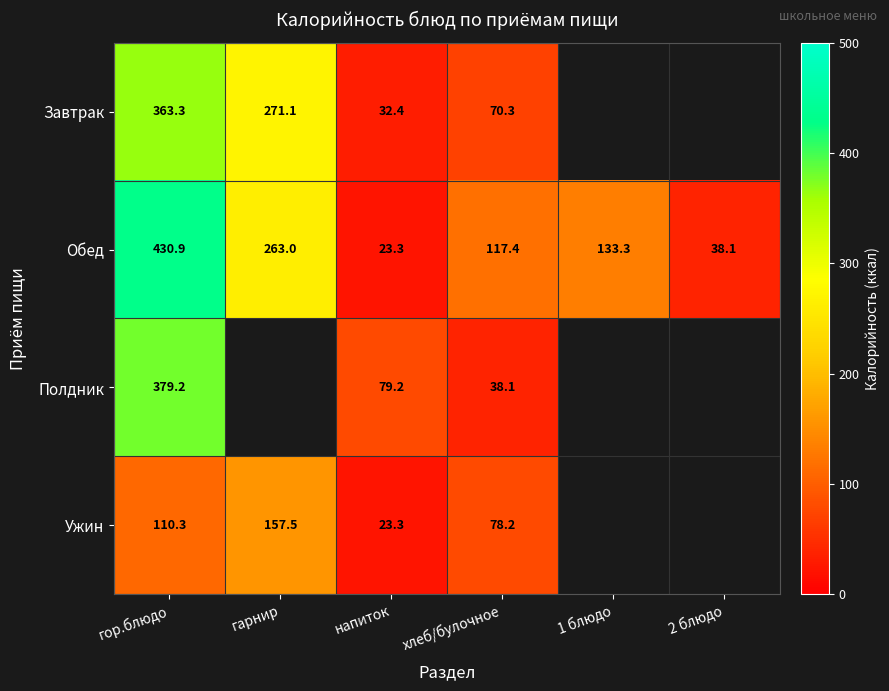

What is the sum of the Обед values at 2 блюдо and 1 блюдо?

171.4